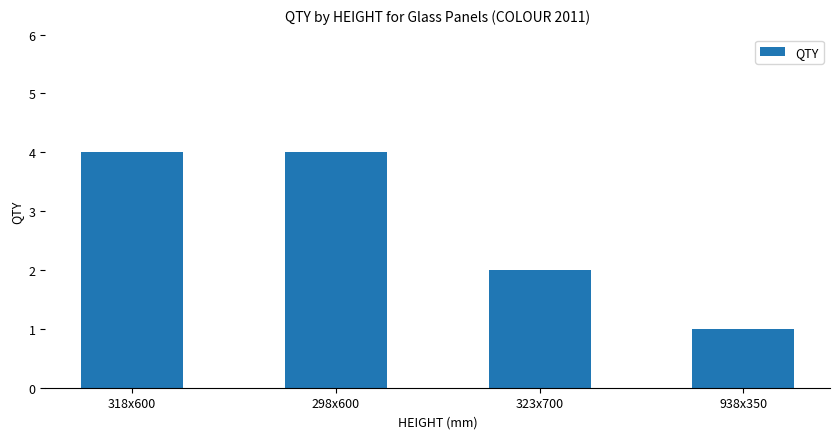

What is the label of the 4th bar from the right?

318x600